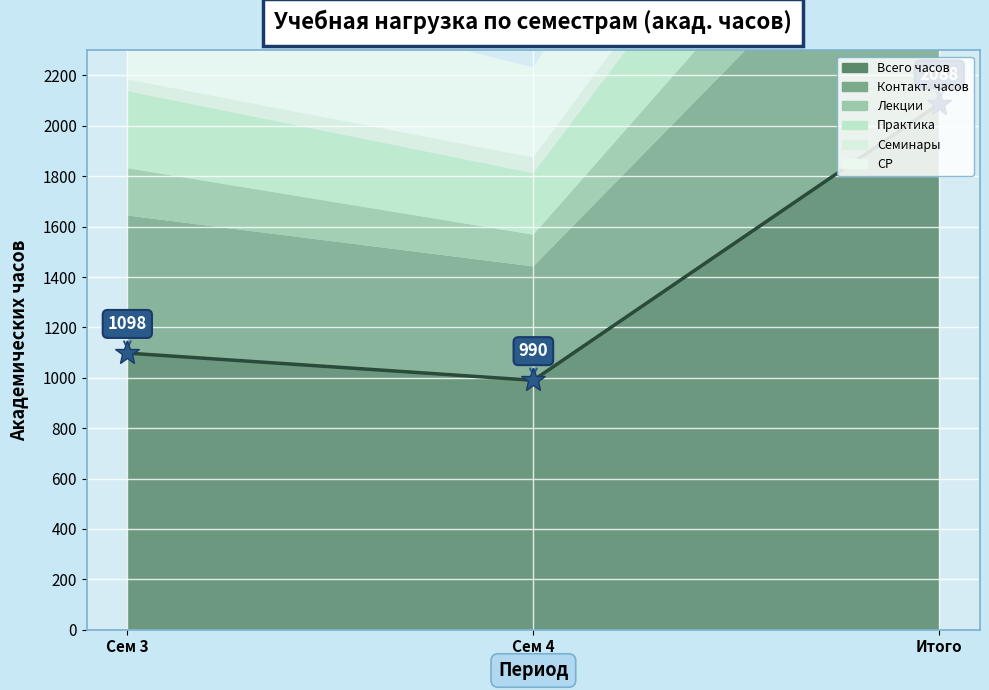

At which label does Семинары reach its minimum?

Сем 3